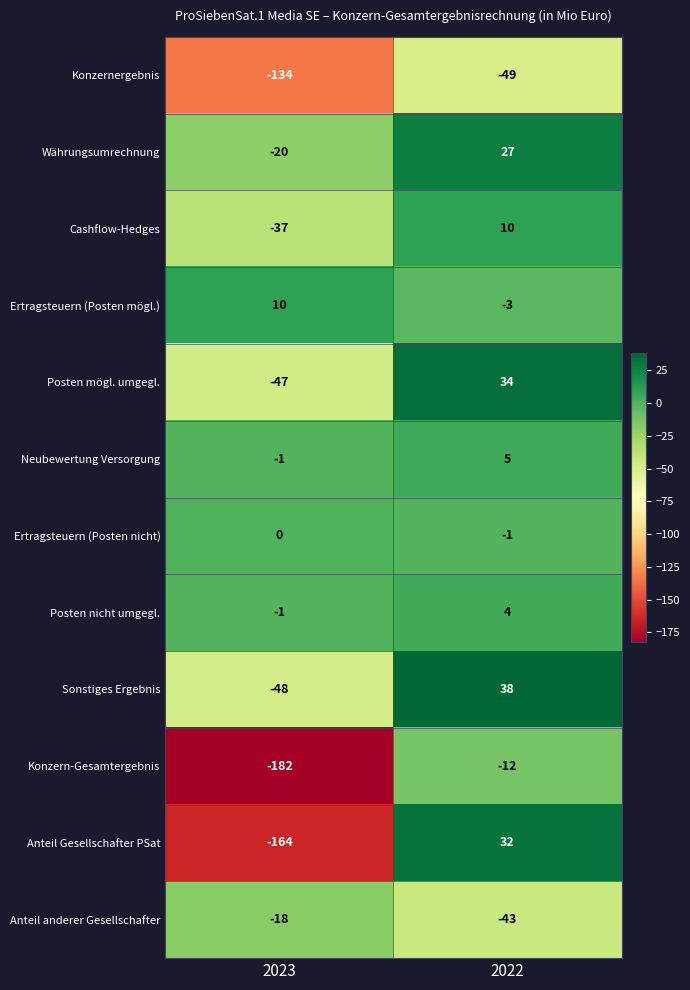

What is the total value across all series at 2023?

-642